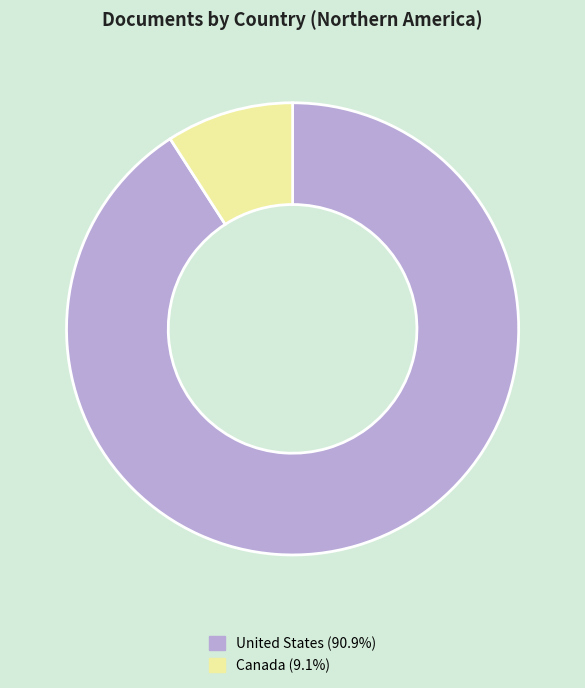

What is the ratio of the value at United States to the value at Canada?

10.0